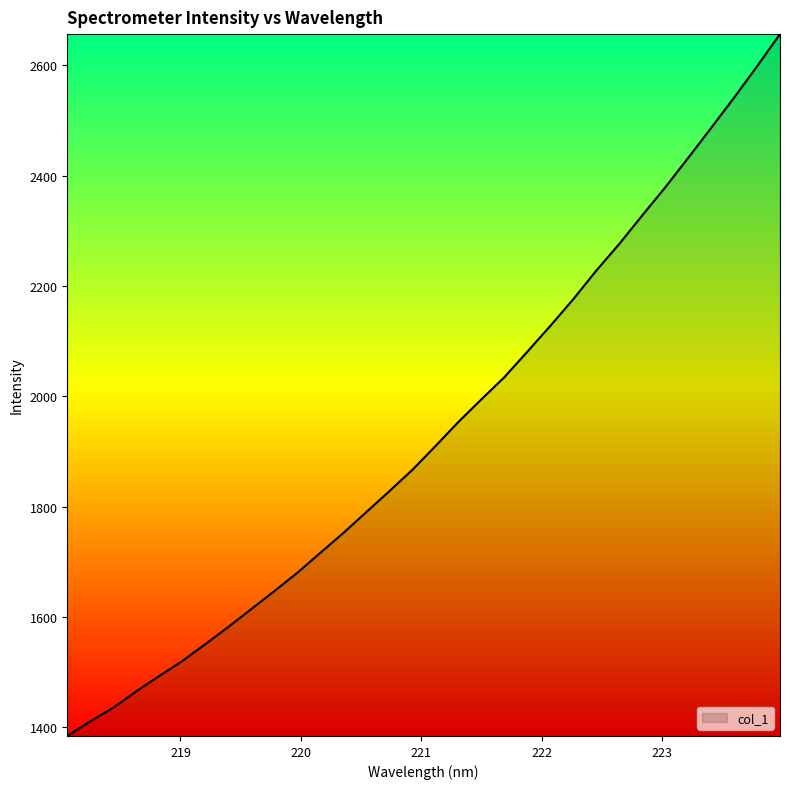

What is the smallest value displayed?

1384.0